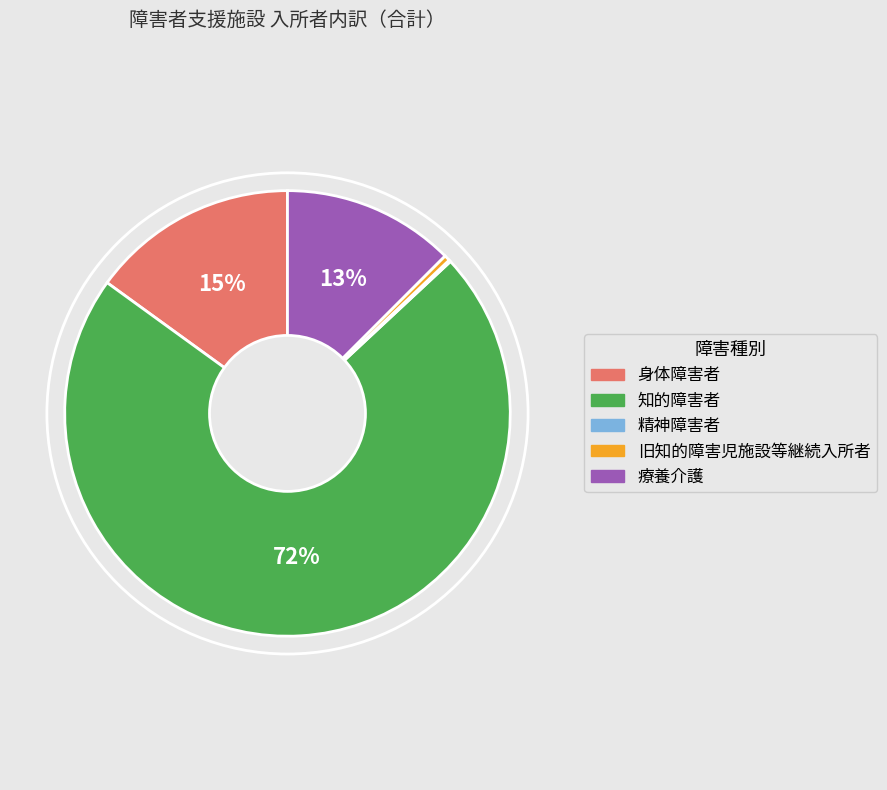

To the nearest percent, what percentage of the pie is 療養介護?

13%